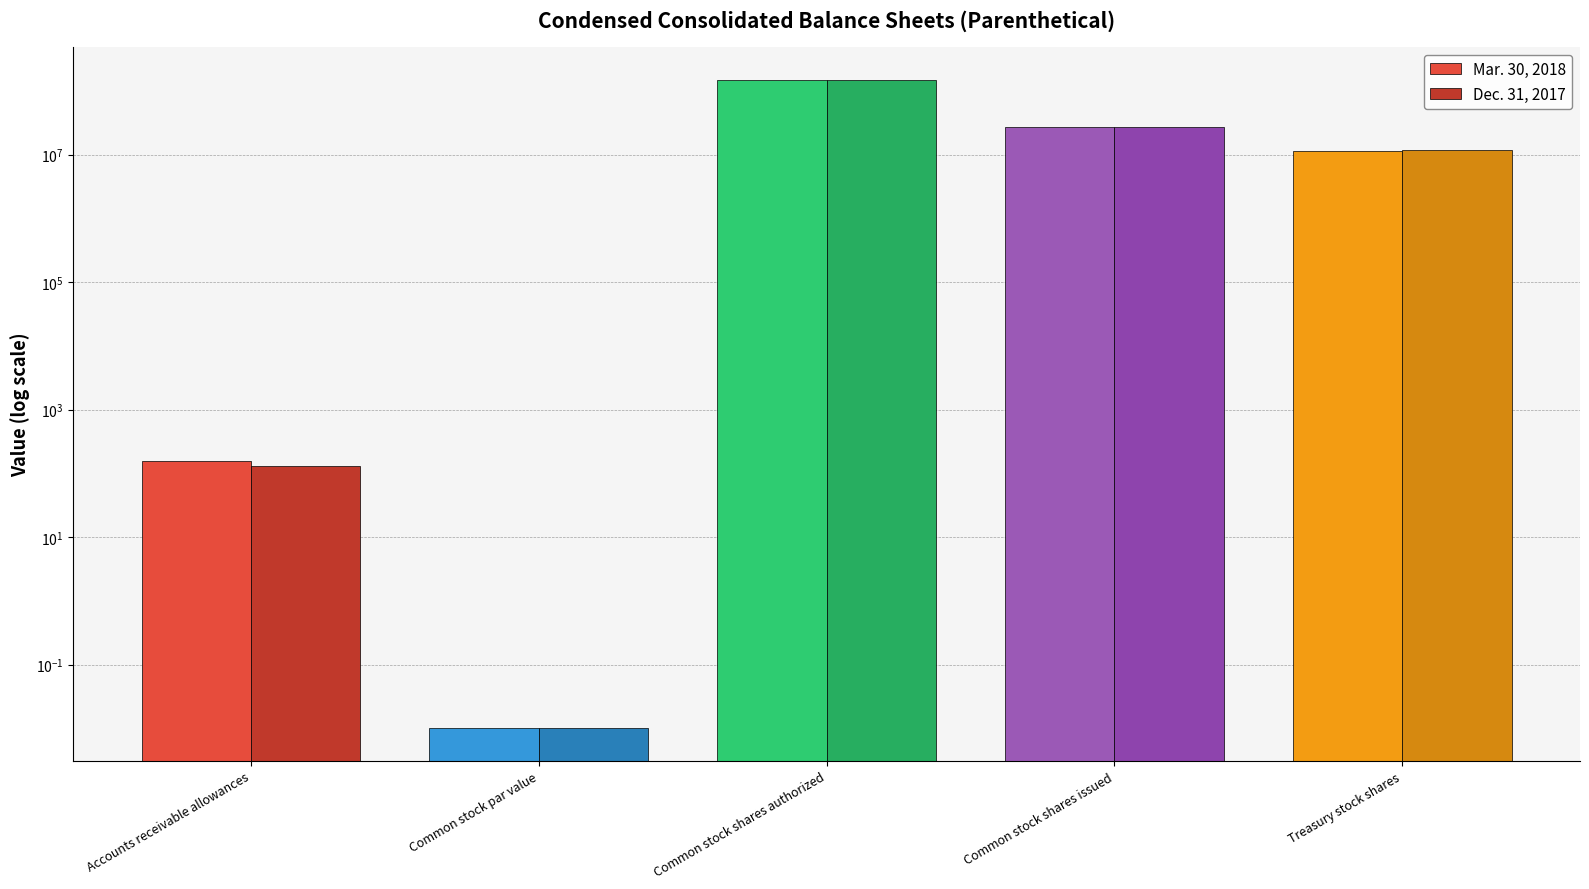

True or false: Dec. 31, 2017 has a value of 0.0 at Common stock par value.

False